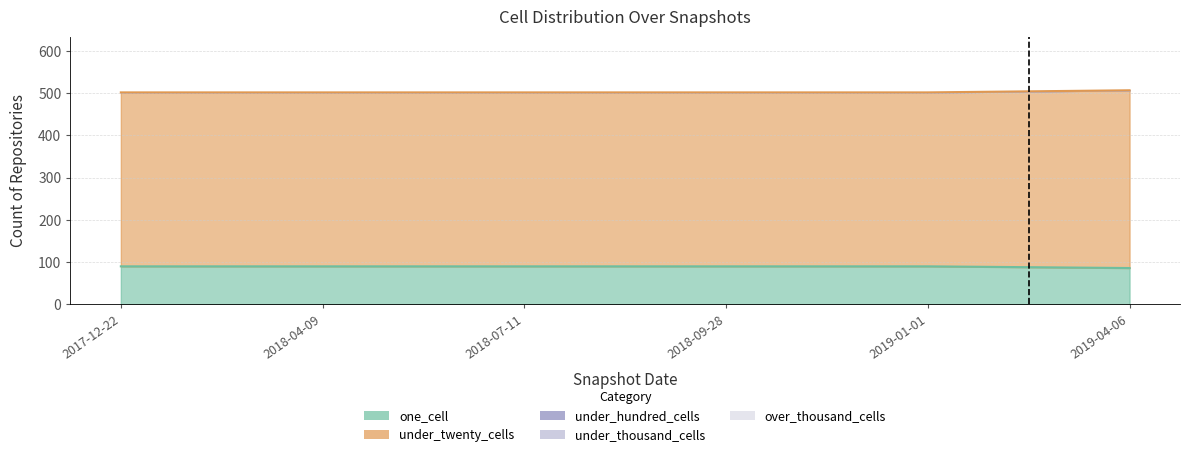

Reading left to right, extract all data points from this chart.

one_cell: 90	90	90	90	90	86
under_twenty_cells: 412	412	412	412	412	421
under_hundred_cells: 0	0	0	0	0	0
under_thousand_cells: 0	0	0	0	0	0
over_thousand_cells: 0	0	0	0	0	0